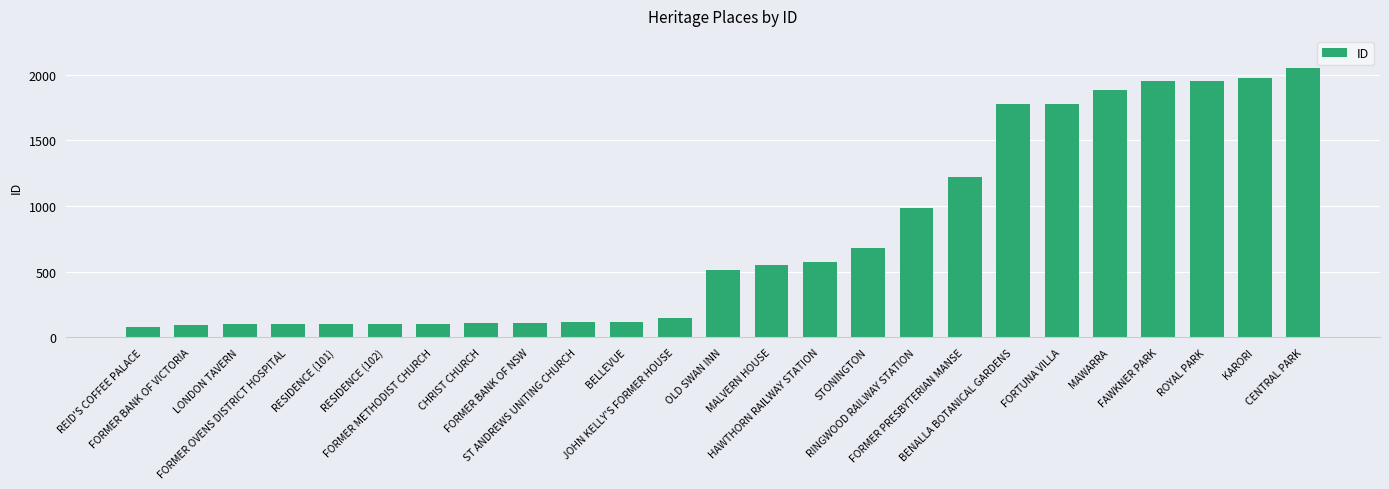

What is the label of the 23rd bar from the left?

ROYAL PARK